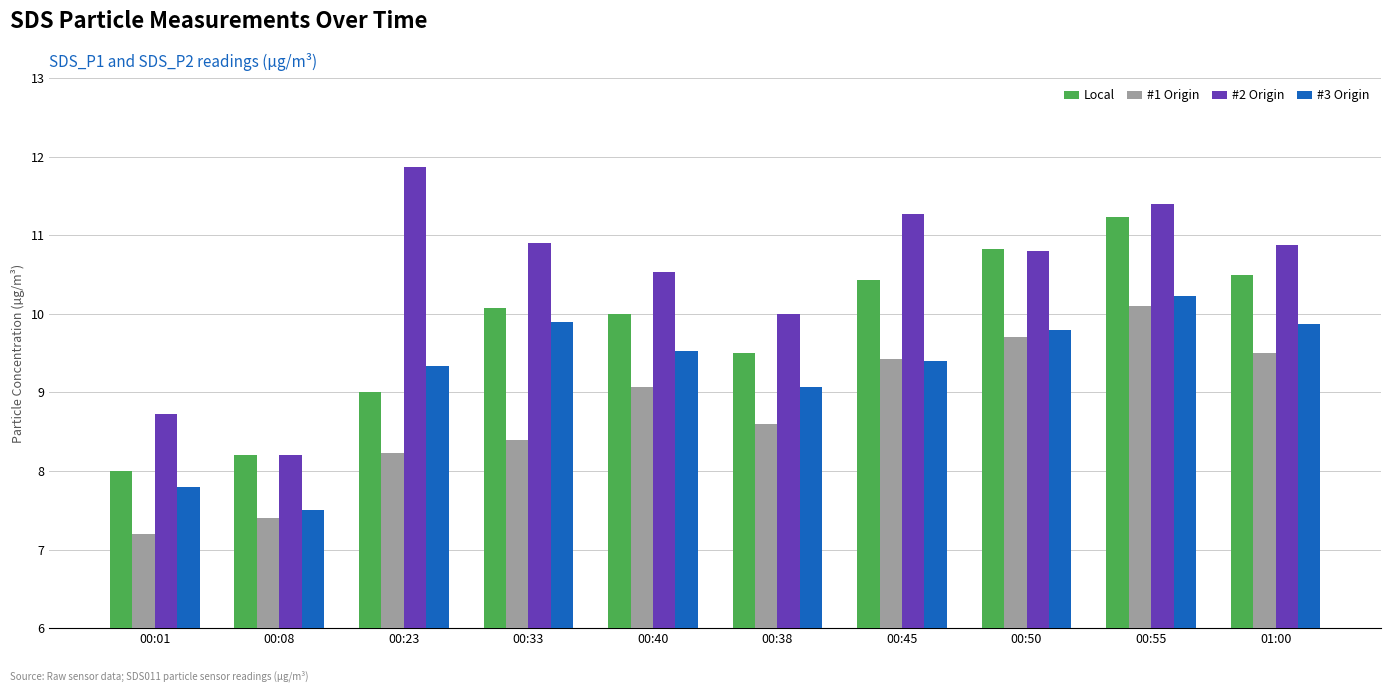

Which label corresponds to the smallest value in the chart?

00:01